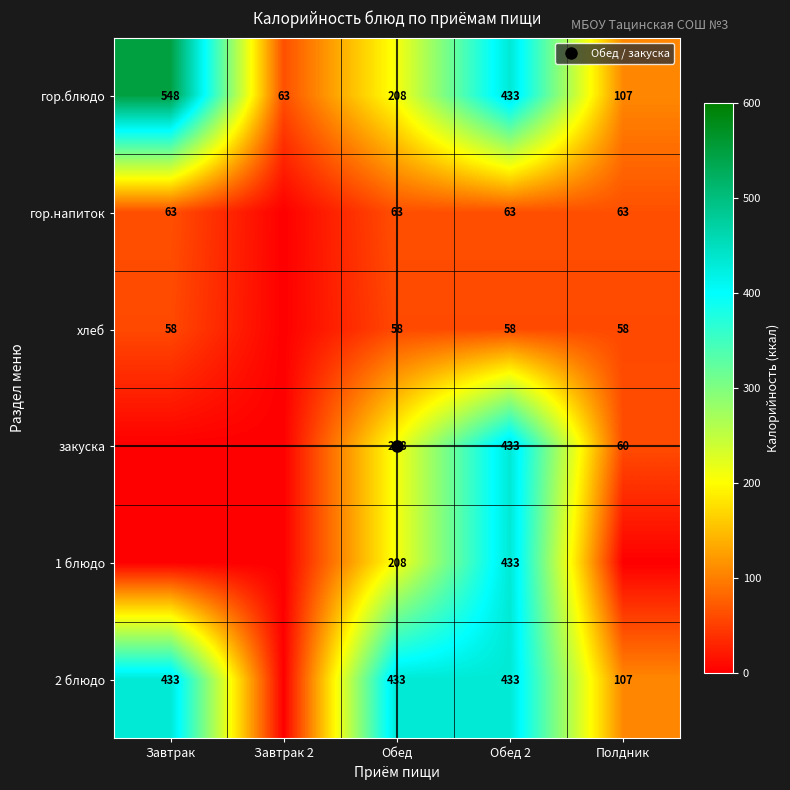

The хлеб series shows 58 at Завтрак. True or false?

True